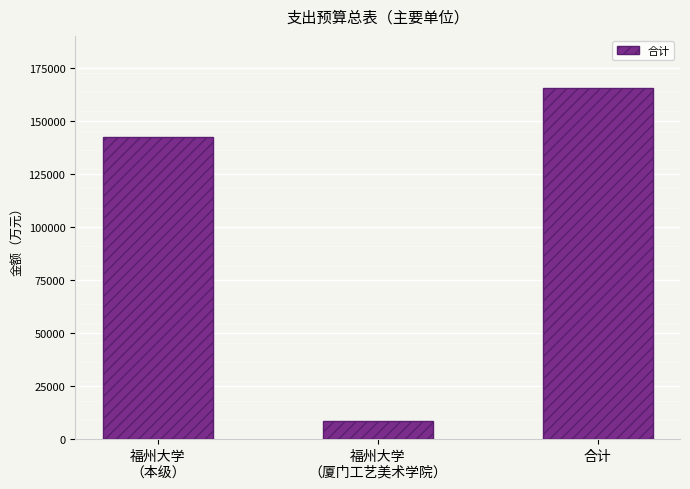

At which category does the chart reach its minimum across all series?

福州大学
（厦门工艺美术学院）